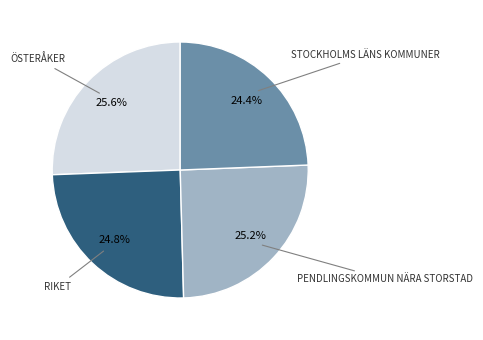

Is there a majority slice in this chart?

No